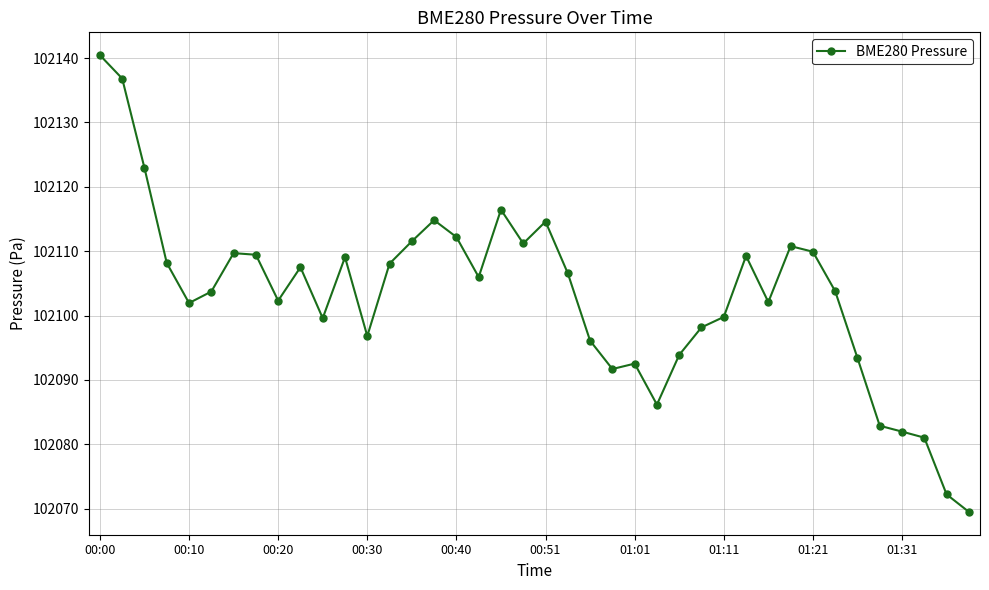

What is the sum of all values?

4084124.8